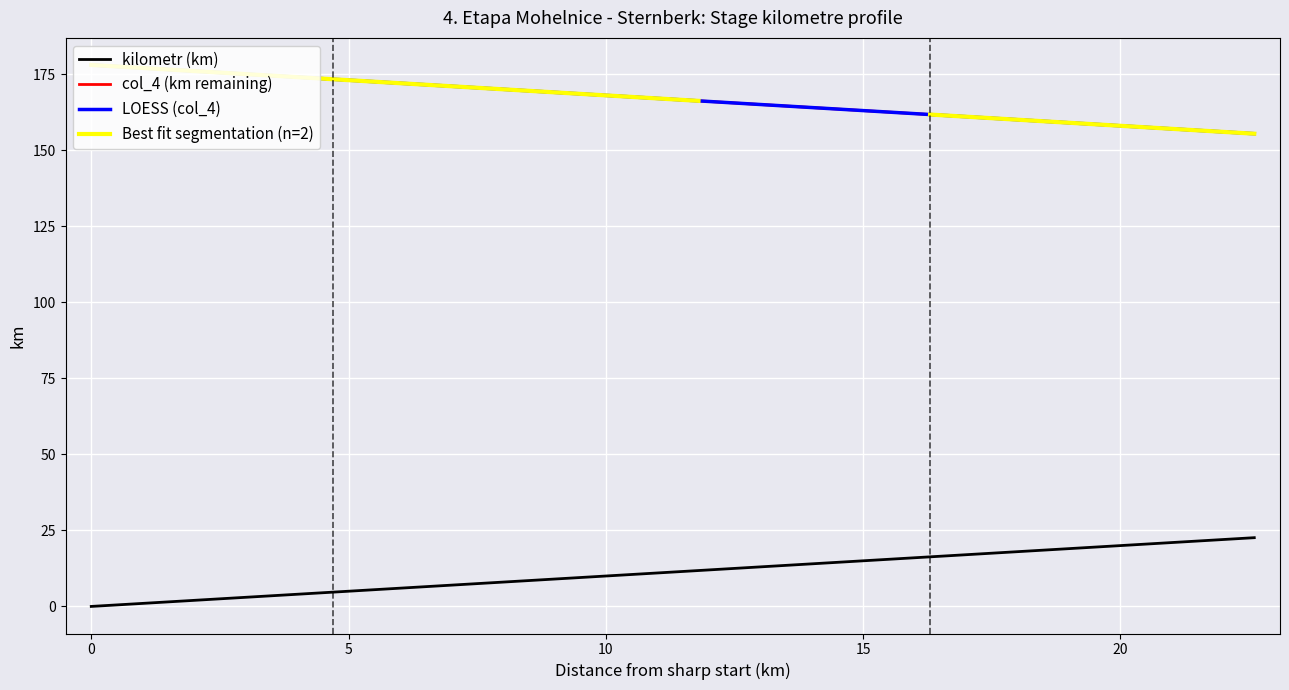

What is the minimum value for col_4 (km remaining)?

155.4